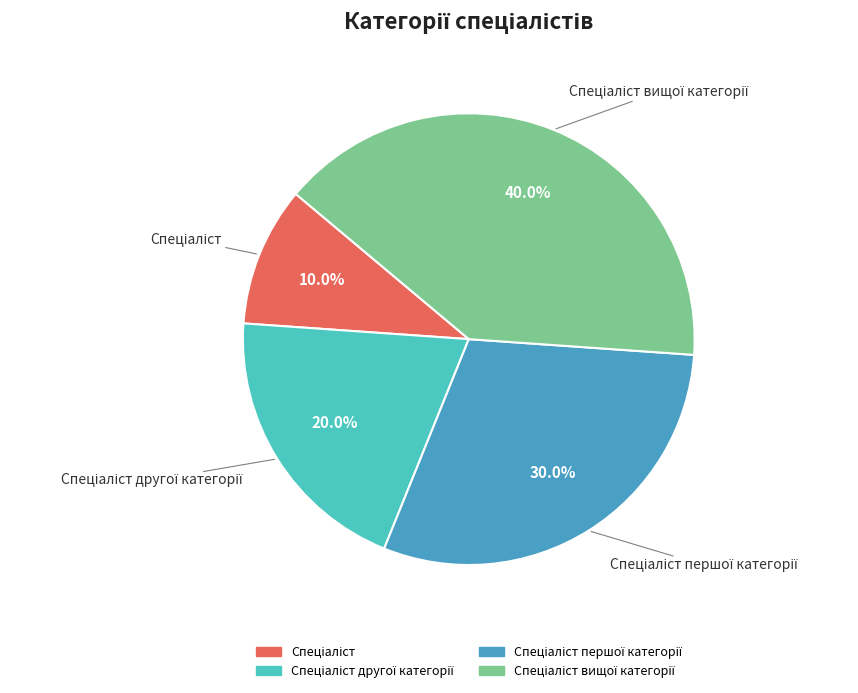

Does any single category account for the majority?

No